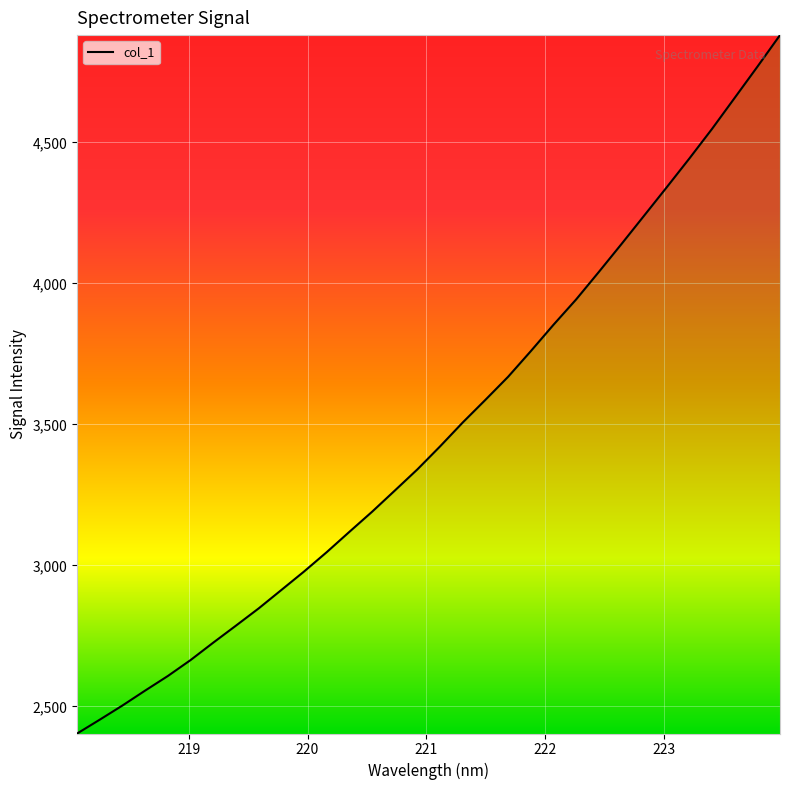

What is the smallest value displayed?

2403.8